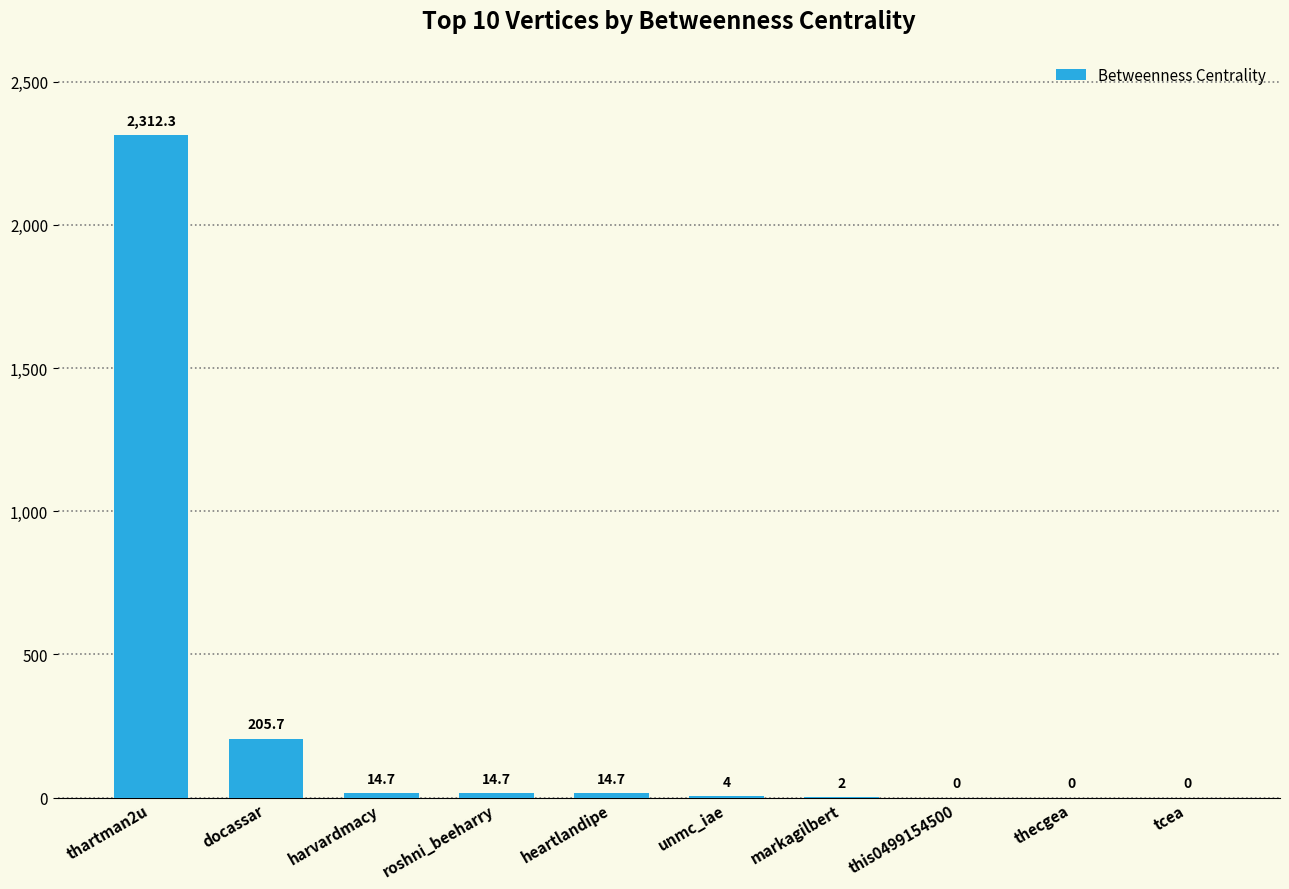

What value does the data have at markagilbert?

2.0